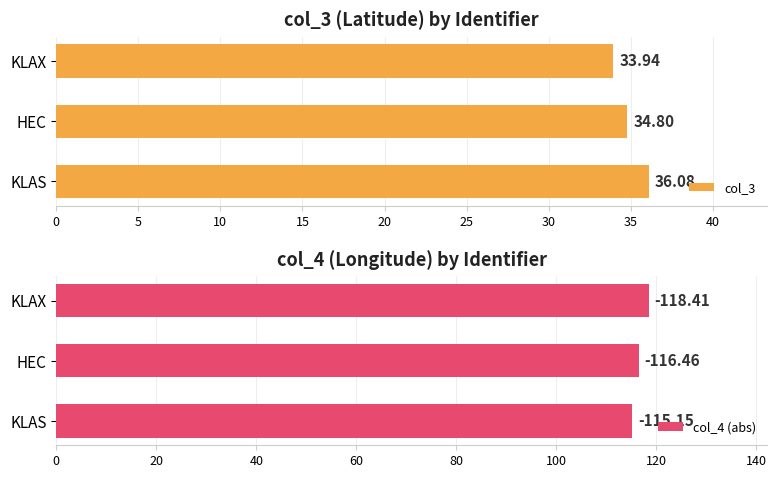

List the labels in order of col_3 value, largest first.

KLAS, HEC, KLAX